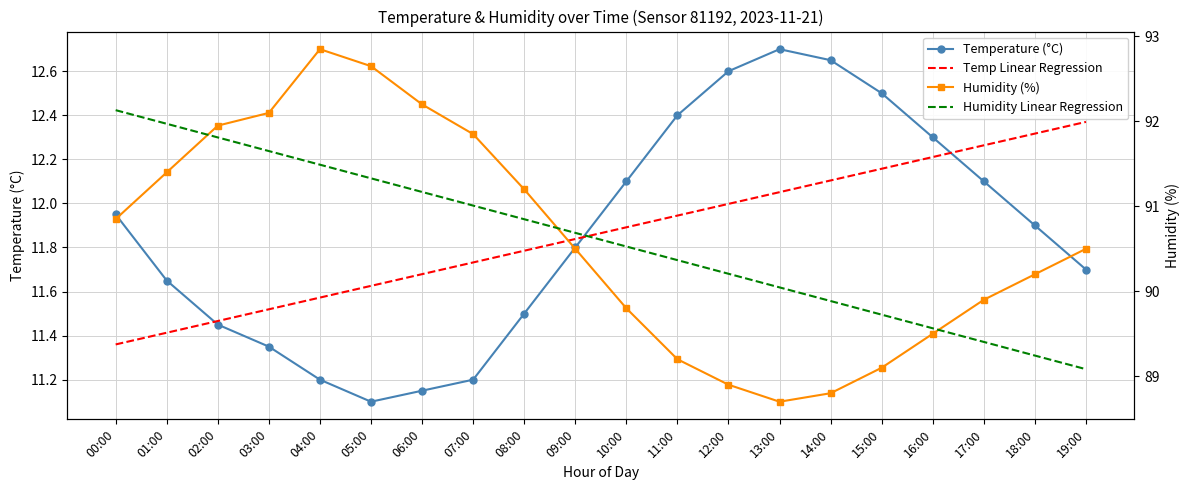

At 16:00, list the series in order from smallest to largest.

Temp Linear Regression, Temperature (°C), Humidity (%), Humidity Linear Regression